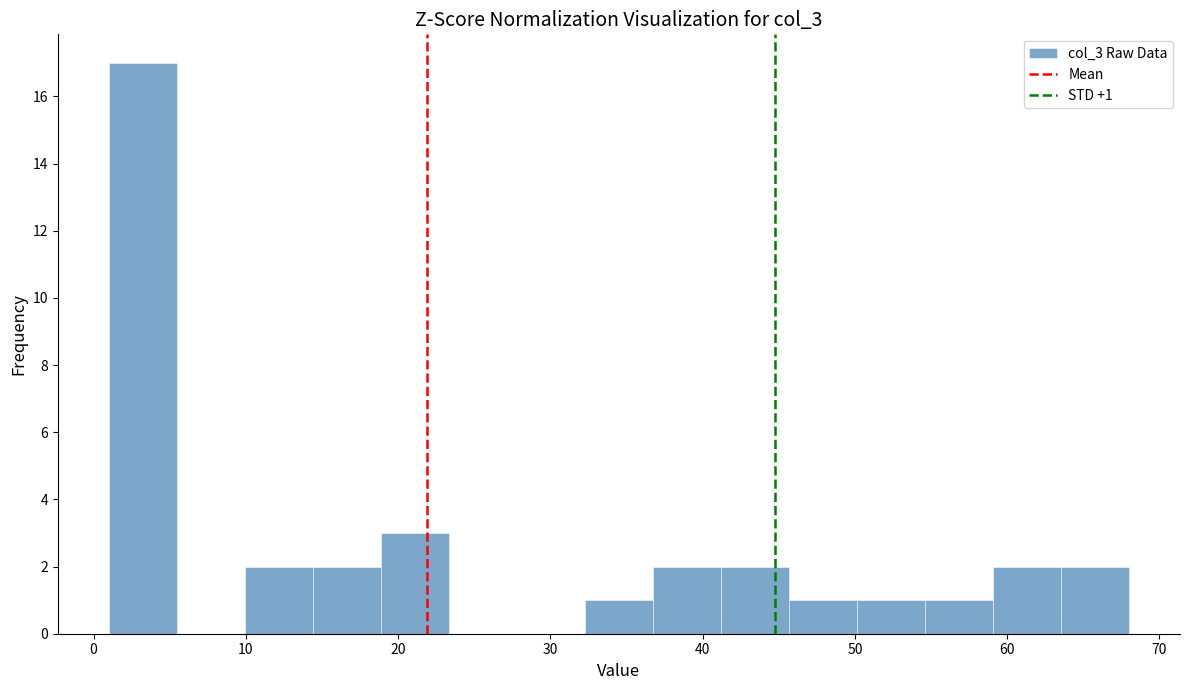

Over which range of the x-axis is the bar tallest?

1 to 5